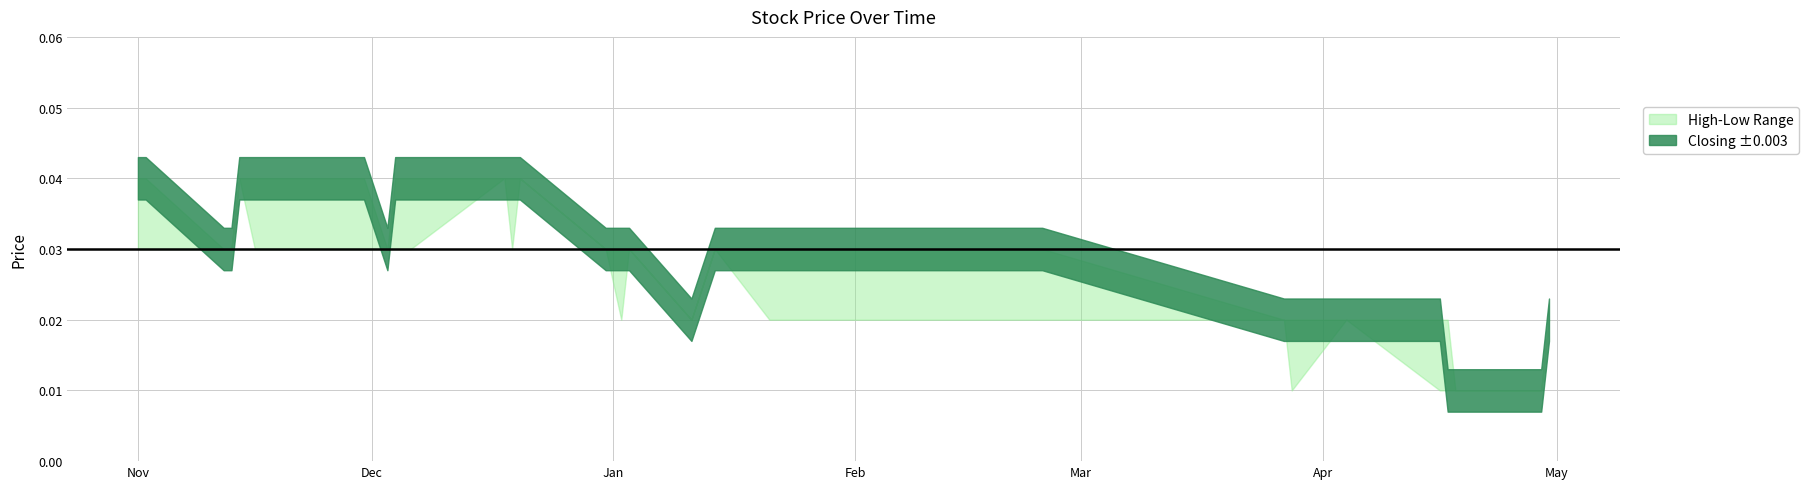

At which label is High closest to 0?

29/04/2024